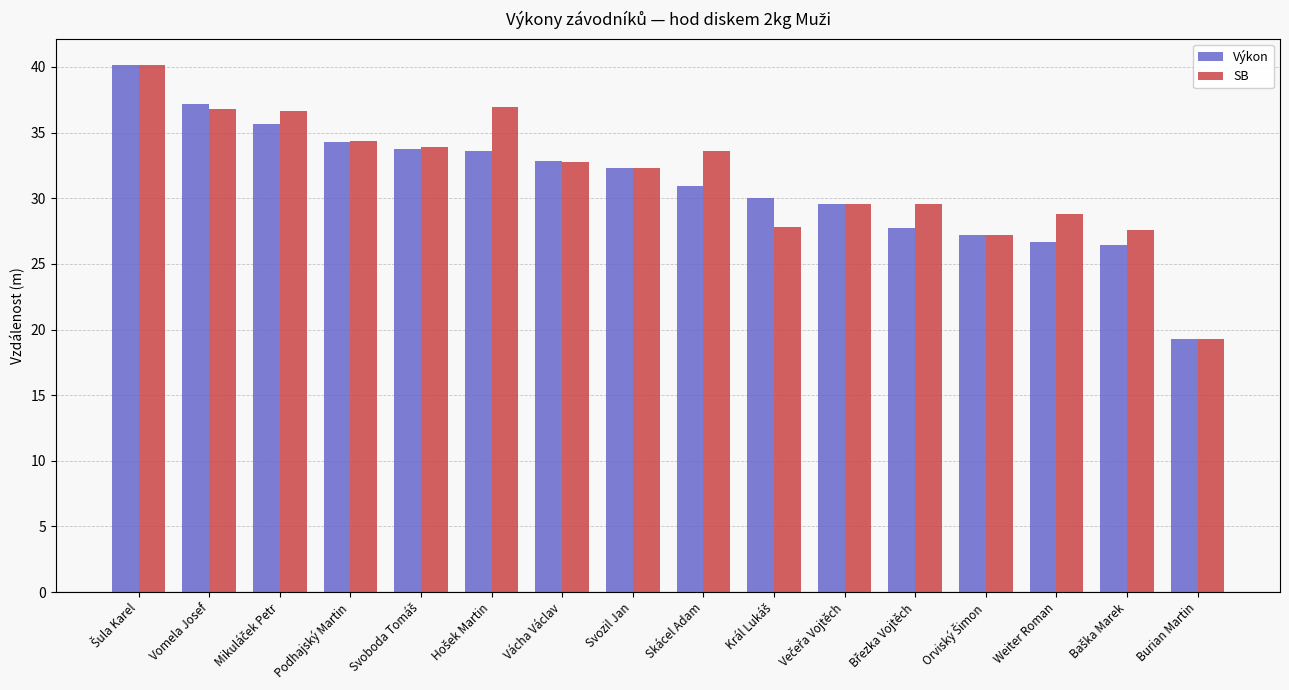

What is the label of the 9th bar from the right?

Svozil Jan